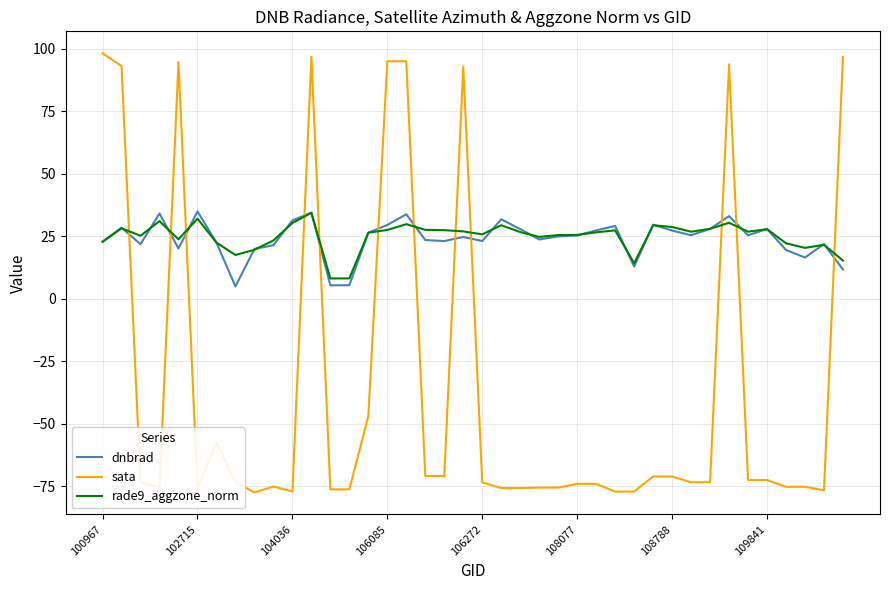

What is the maximum value shown in the chart?

98.2